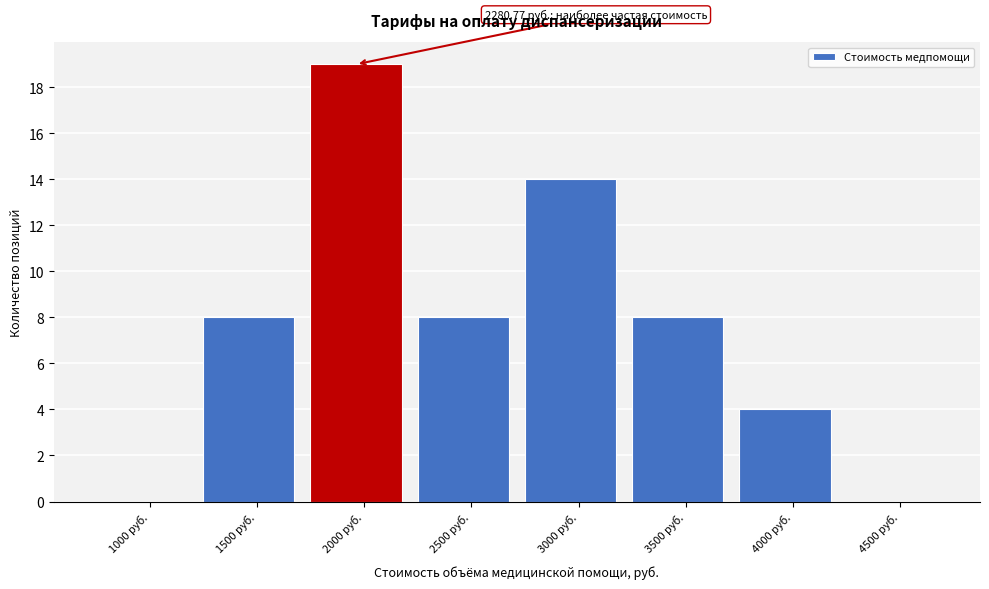

Reading left to right, list all the values displayed in this chart.

1000 руб.=0	1500 руб.=8	2000 руб.=19	2500 руб.=8	3000 руб.=14	3500 руб.=8	4000 руб.=4	4500 руб.=0